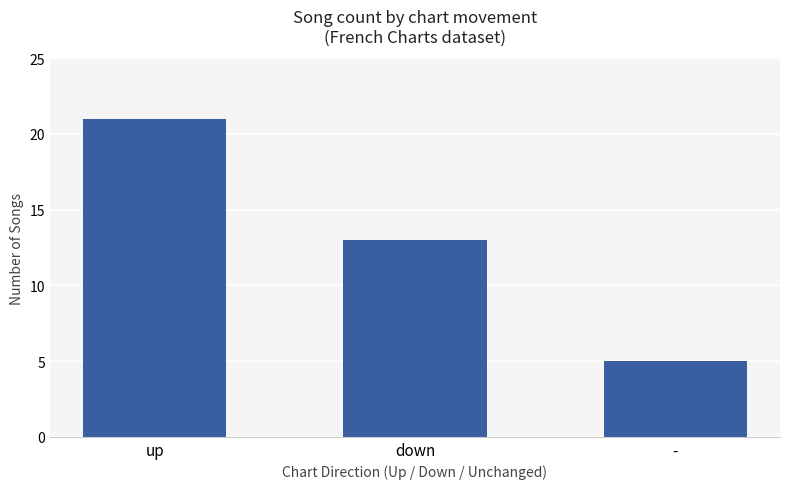

What is the average value?

13